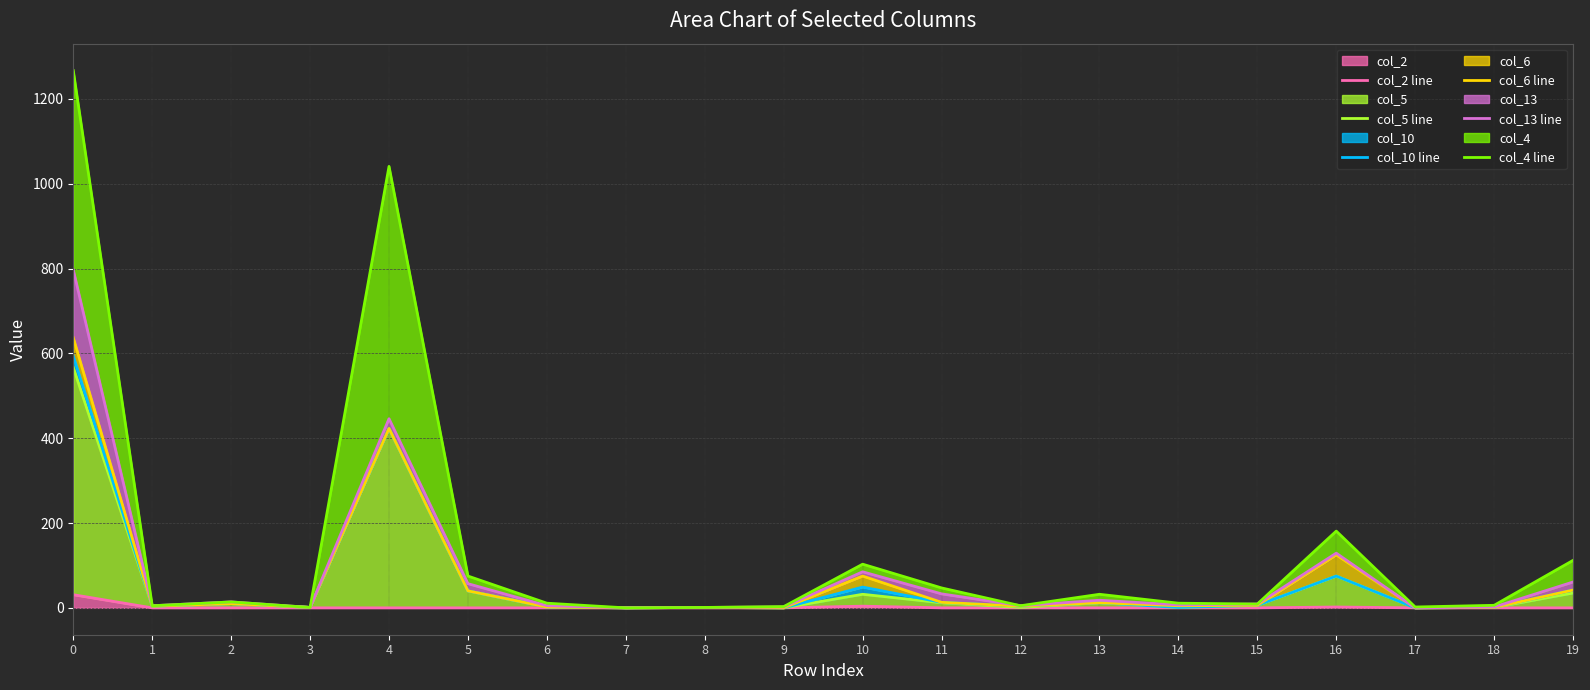

Is the value of col_6 line at 2 greater than the value of col_2 line at 16?

Yes